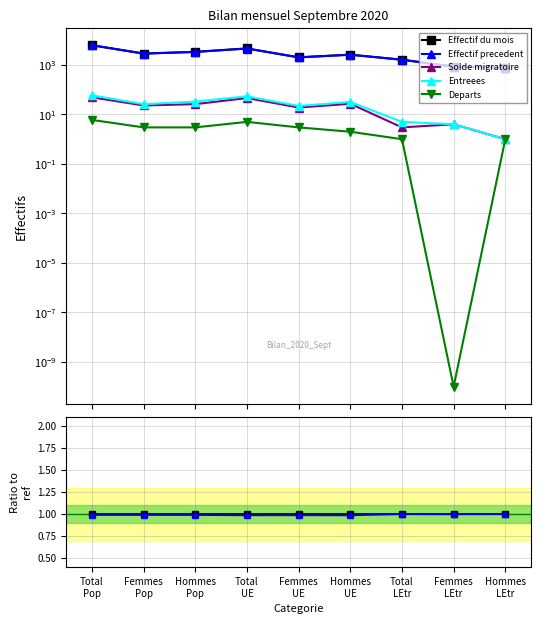

How many lines are shown in the chart?

5